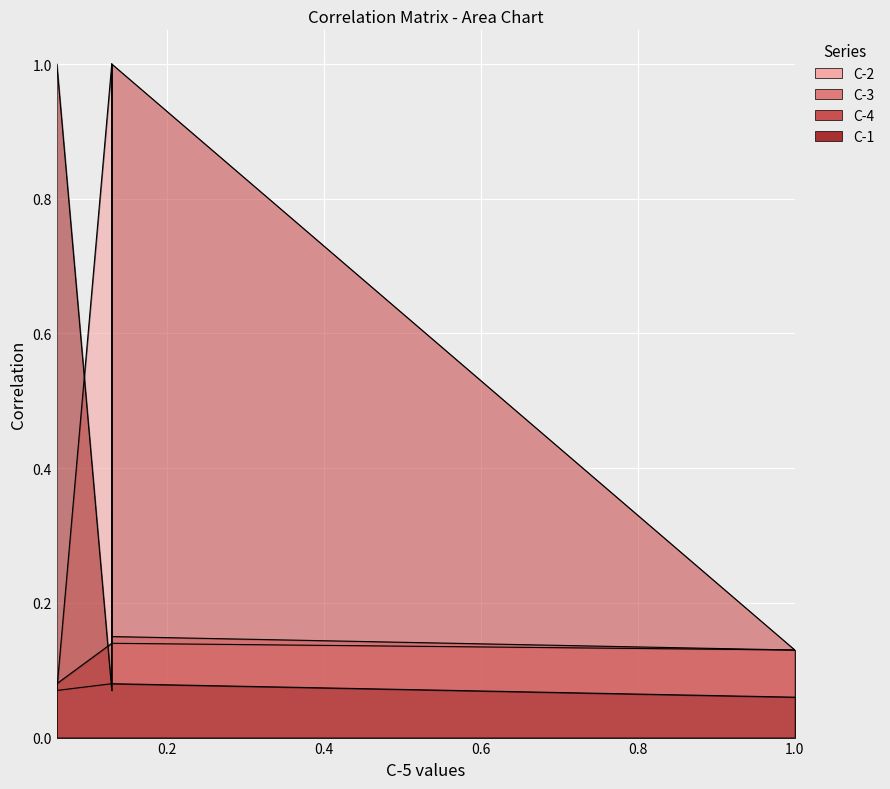

What is the average value of the C-2 series?

0.3